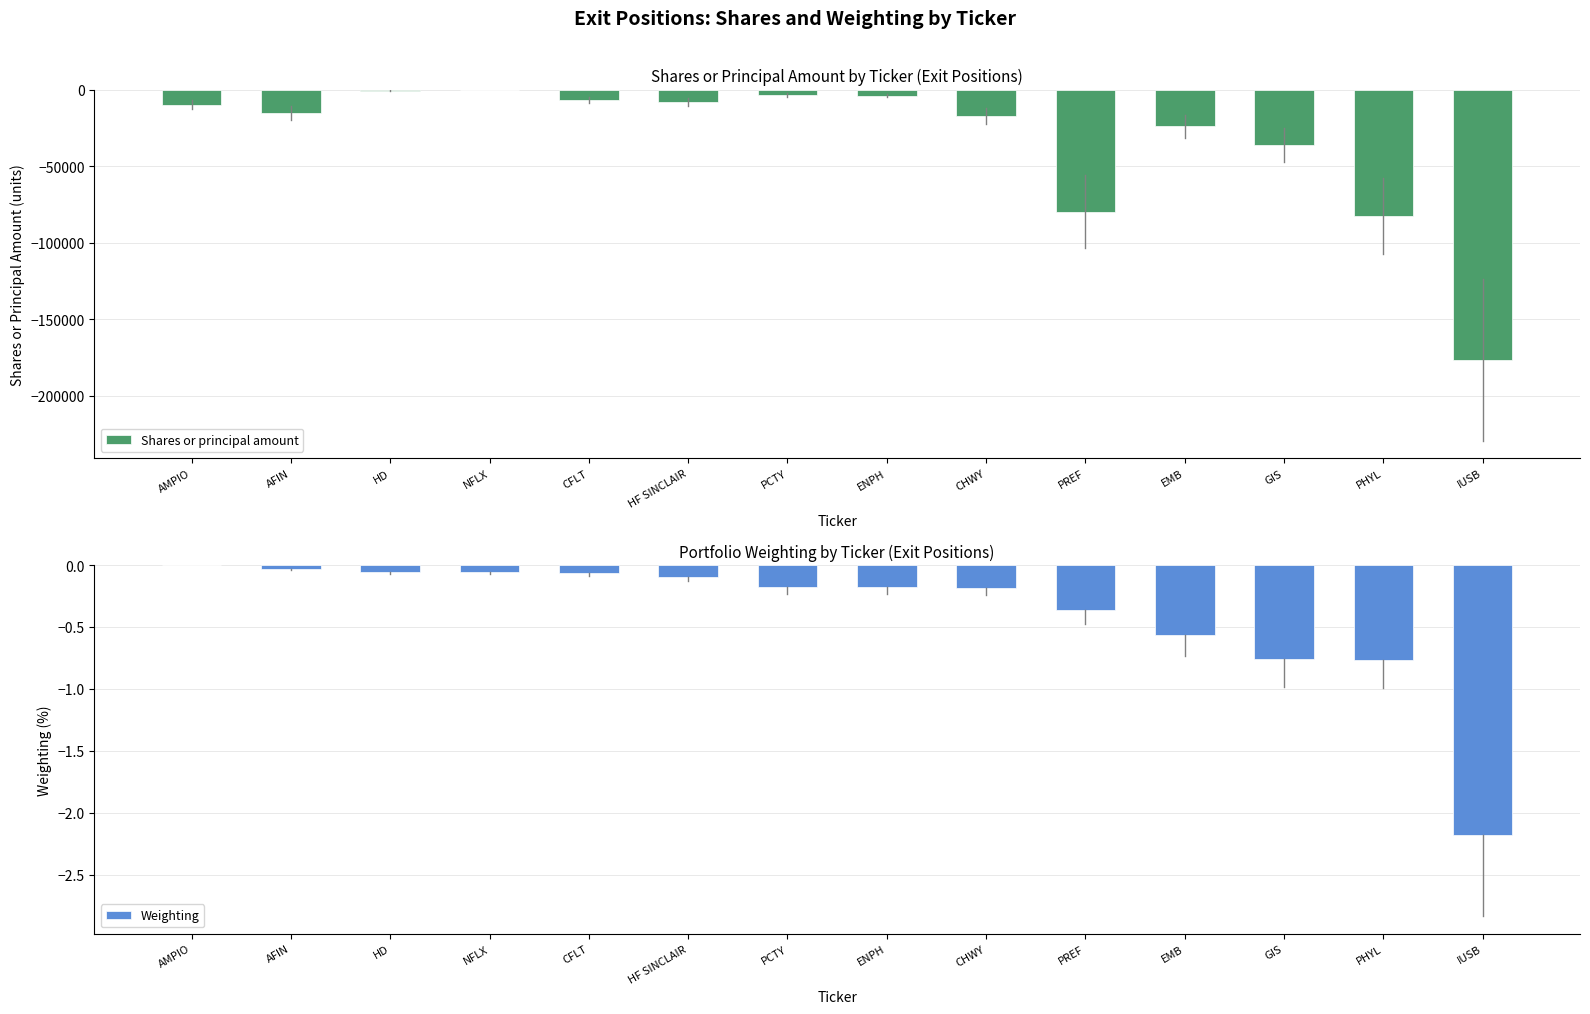

Reading right to left, what are all the values shown in this chart?

Shares or principal amount: IUSB=-176415.0	PHYL=-82593.0	GIS=-36267.0	EMB=-24129.0	PREF=-79709.0	CHWY=-17139.0	ENPH=-3918.0	PCTY=-3528.0	HF SINCLAIR=-8174.0	CFLT=-6863.0	NFLX=-473.0	HD=-654.0	AFIN=-15147.0	AMPIO=-10000.0
Weighting: IUSB=-2.2	PHYL=-0.8	GIS=-0.8	EMB=-0.6	PREF=-0.4	CHWY=-0.2	ENPH=-0.2	PCTY=-0.2	HF SINCLAIR=-0.1	CFLT=-0.1	NFLX=-0.1	HD=-0.1	AFIN=-0.0	AMPIO=-0.0